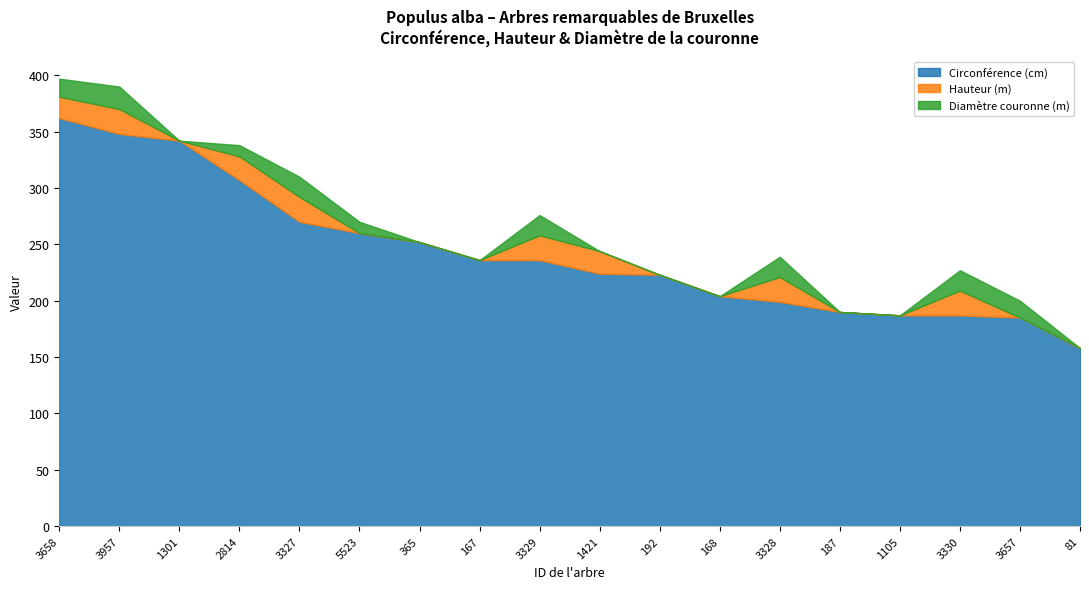

How many lines are shown in the chart?

3